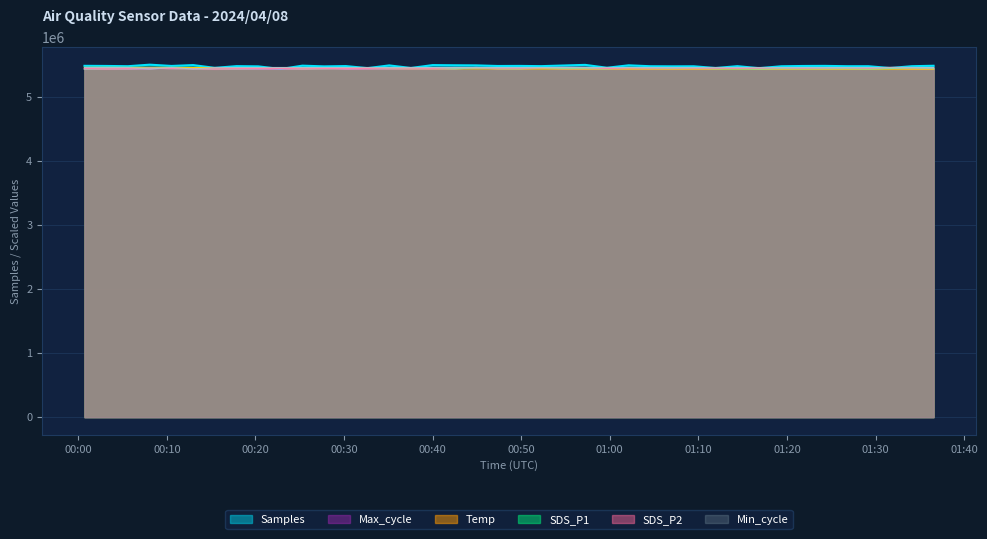

What is the greatest value displayed?

5498904.0